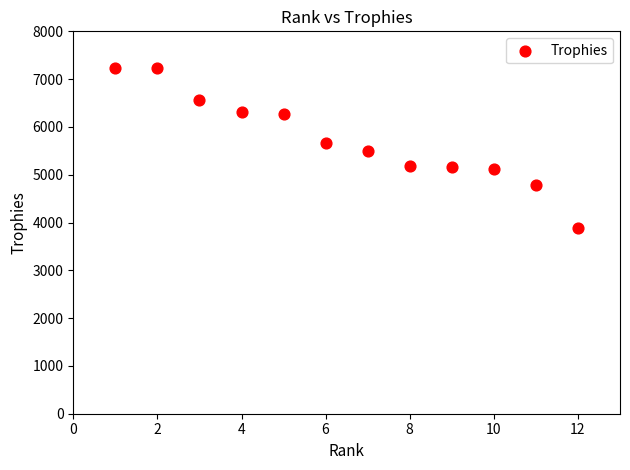

What is the average Y value?

5739